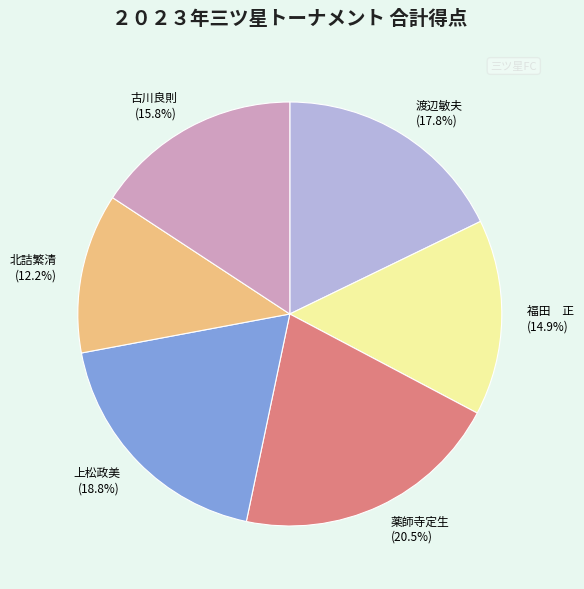

Combined, what portion of the pie is 渡辺敏夫 (17.8%) and 福田 正 (14.9%)?

32.7%